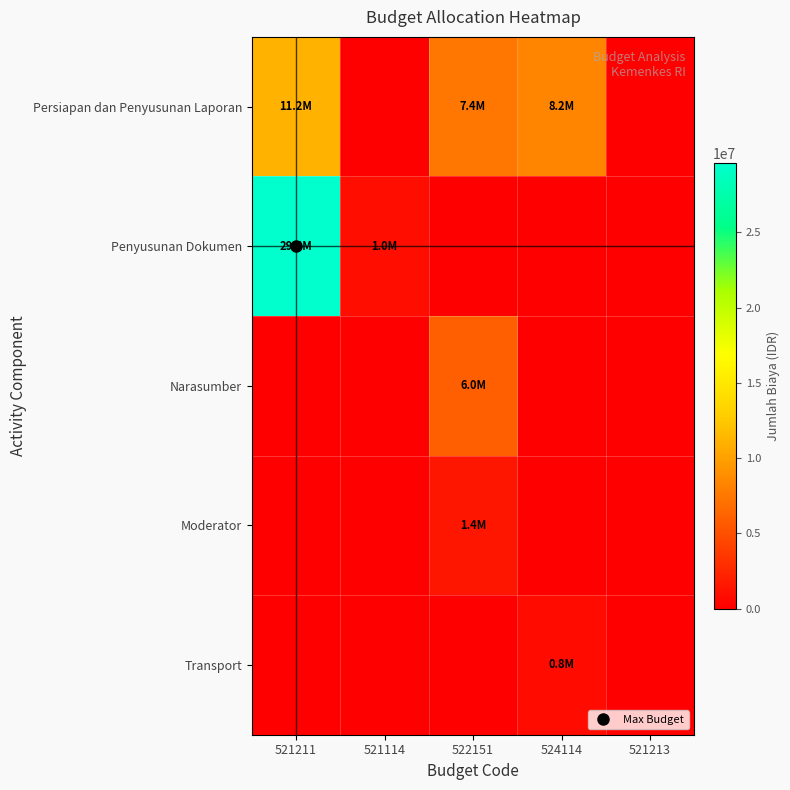

At how many categories does at least one series exceed 14674183?

1